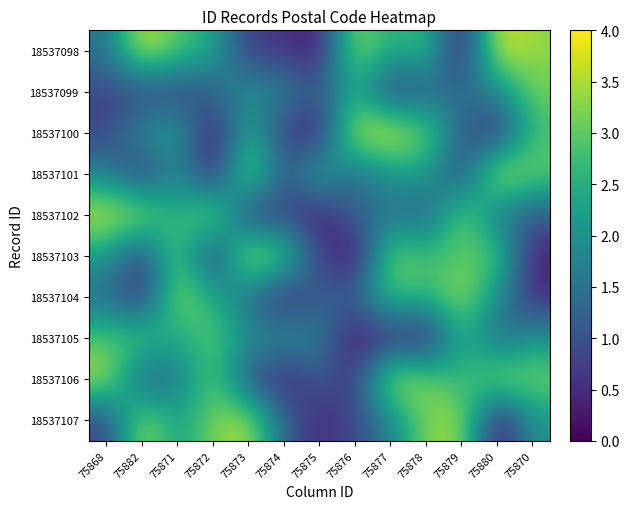

Rank the series by their maximum value, from highest to lowest.

18537103, 18537098, 18537101, 18537100, 18537102, 18537106, 18537107, 18537104, 18537099, 18537105